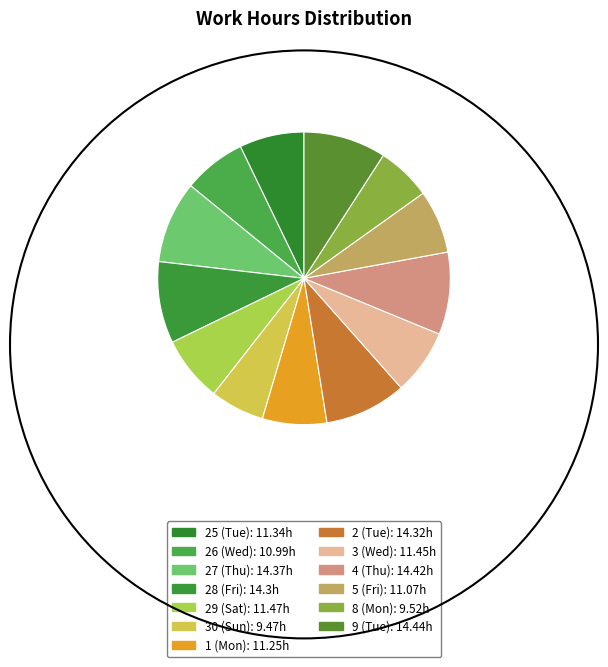

The 1 (Mon) slice represents 14% of the pie. True or false?

False